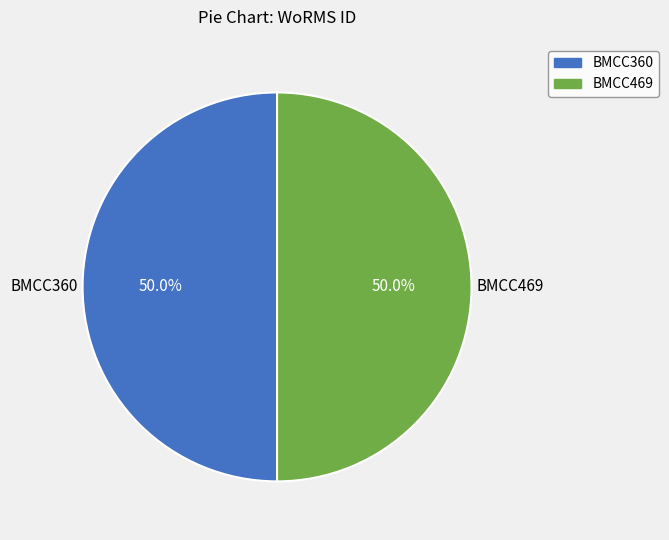

Approximately how many times larger is the value at BMCC360 compared to BMCC469?

1.0